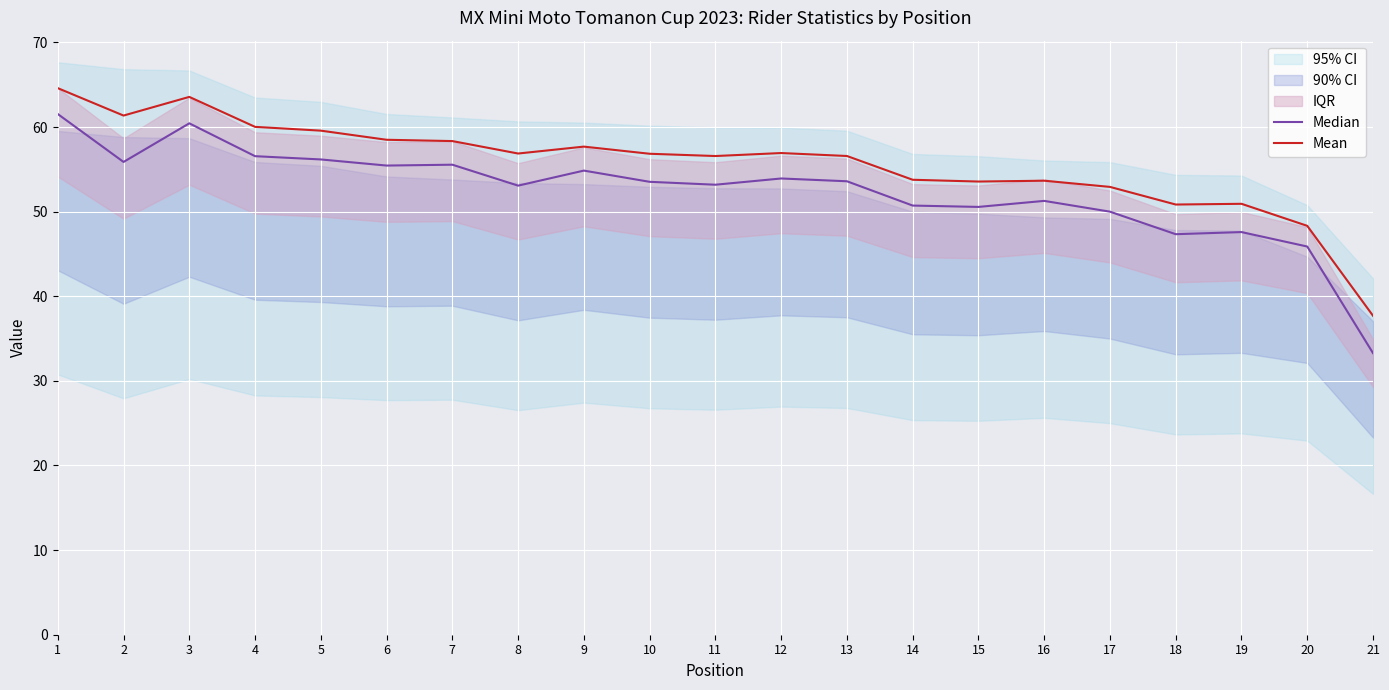

At which category is the sum across all series the highest?

1